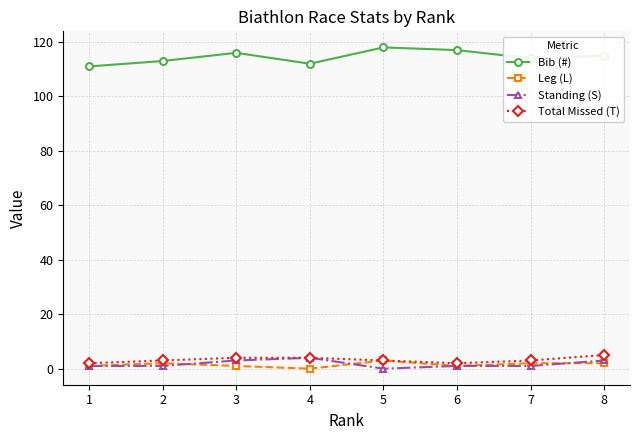

What is the difference between the highest and lowest values at 3?

115